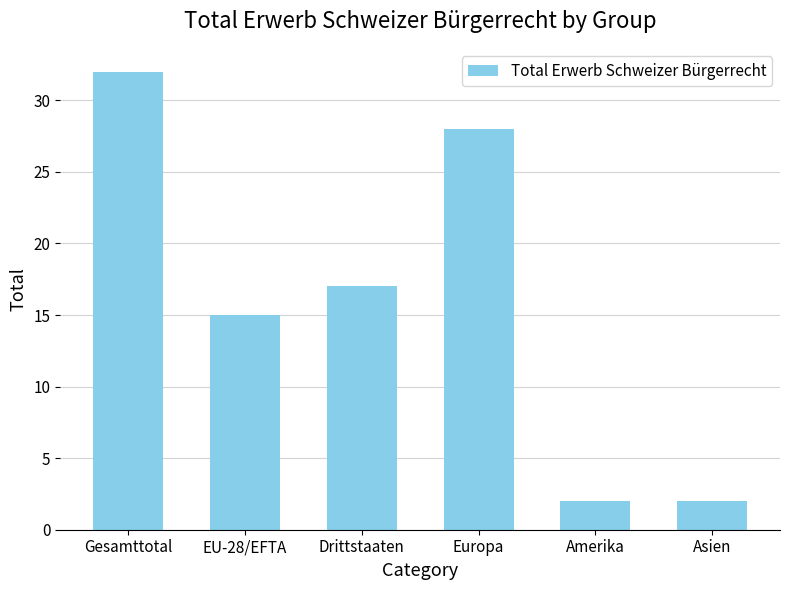

Which has a higher value, Europa or Asien?

Europa